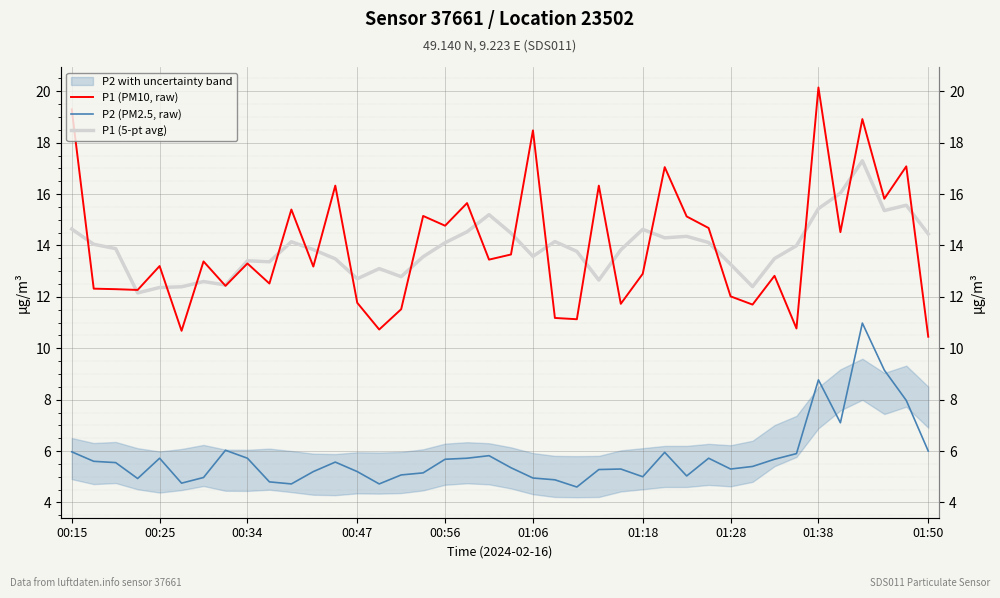

The value of P1 (PM10, raw) at 33 is 10.8. True or false?

True